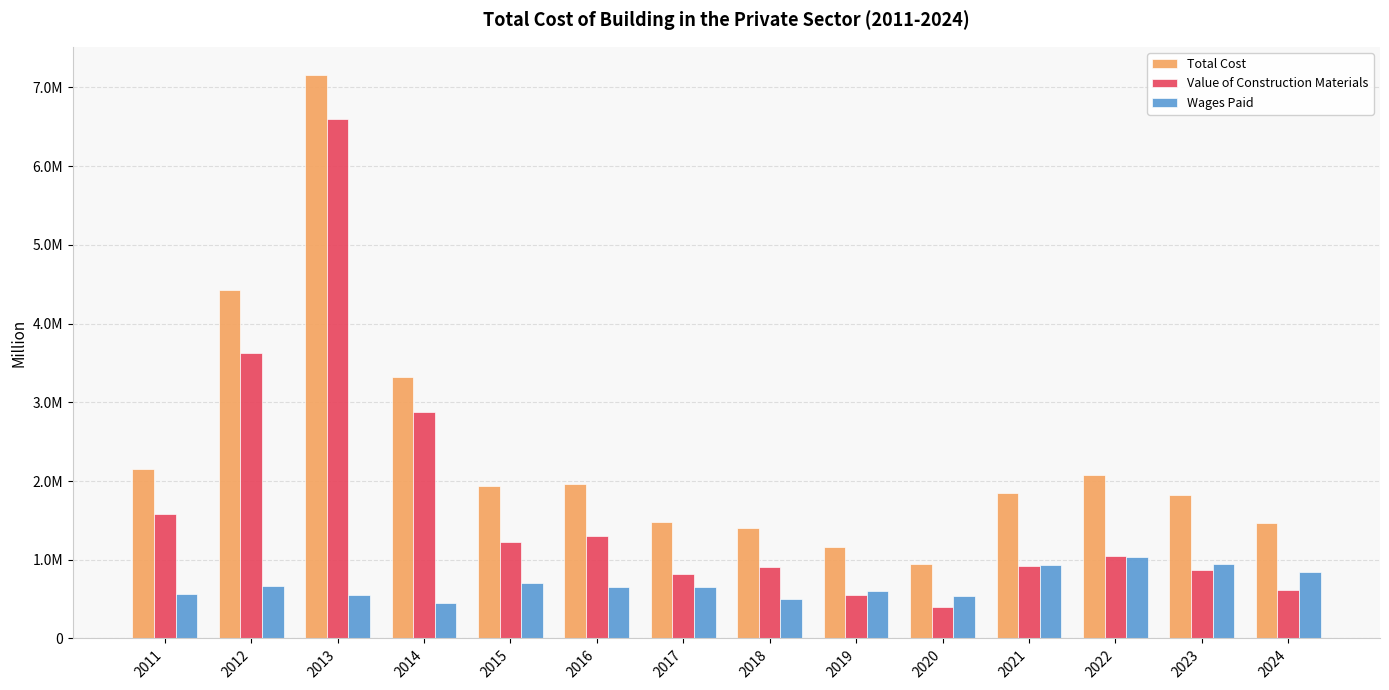

Is the value of Total Cost at 2011 greater than the value of Value of Construction Materials at 2019?

Yes